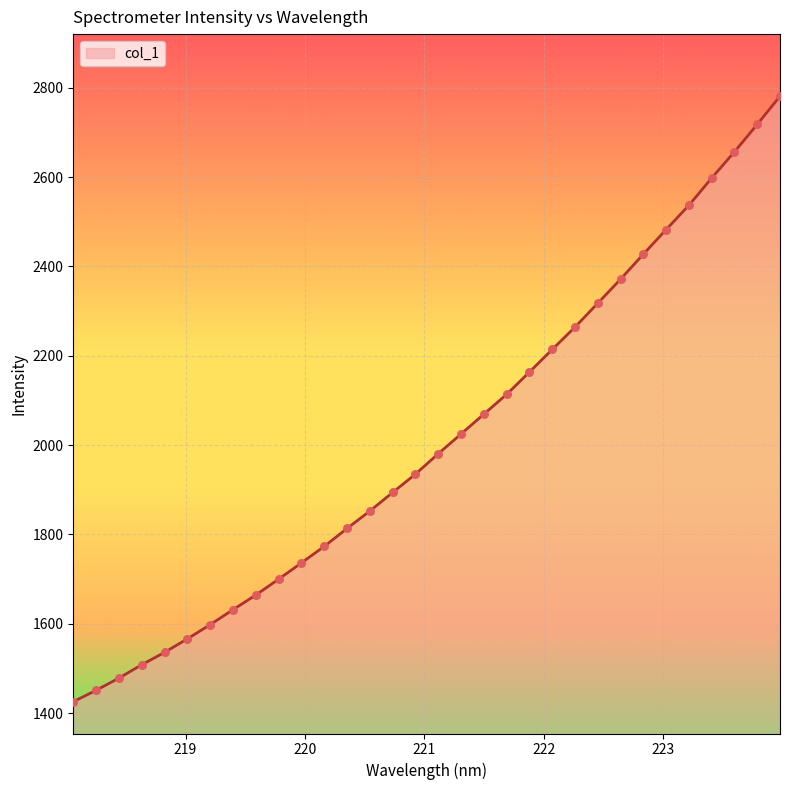

What is the minimum value shown in the chart?

1425.5